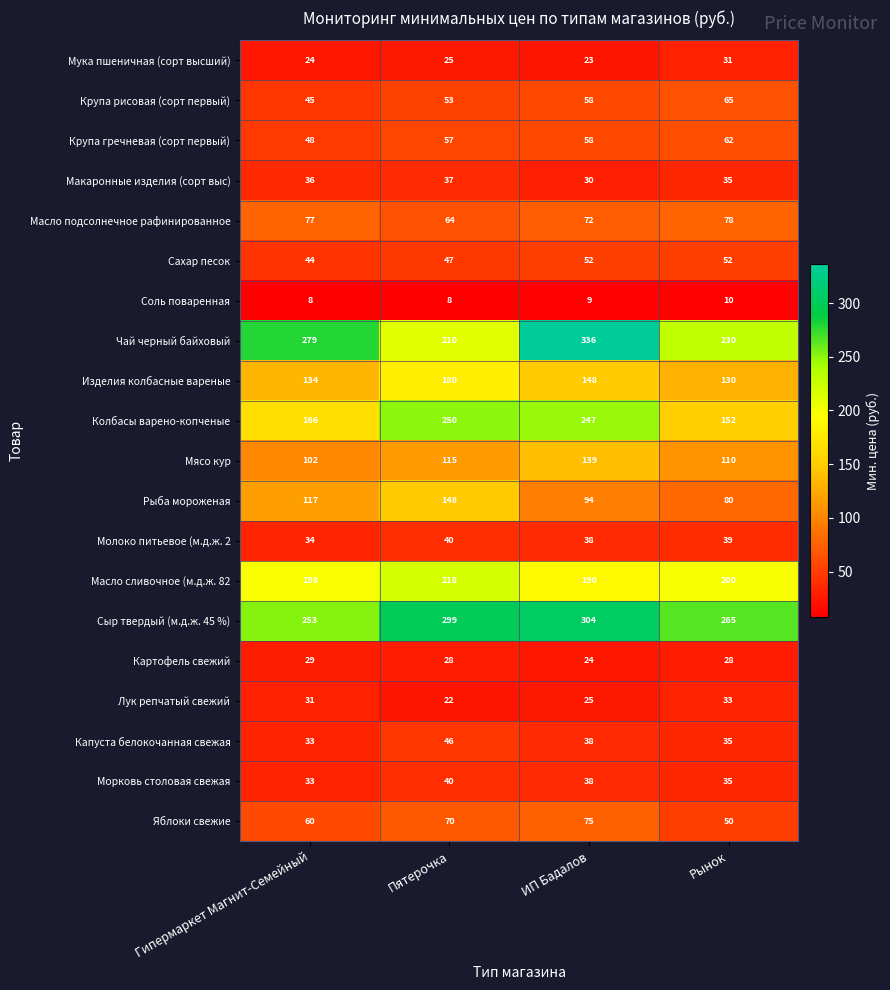

Is it true that Макаронные изделия (сорт выс) equals 42 at ИП Бадалов?

False